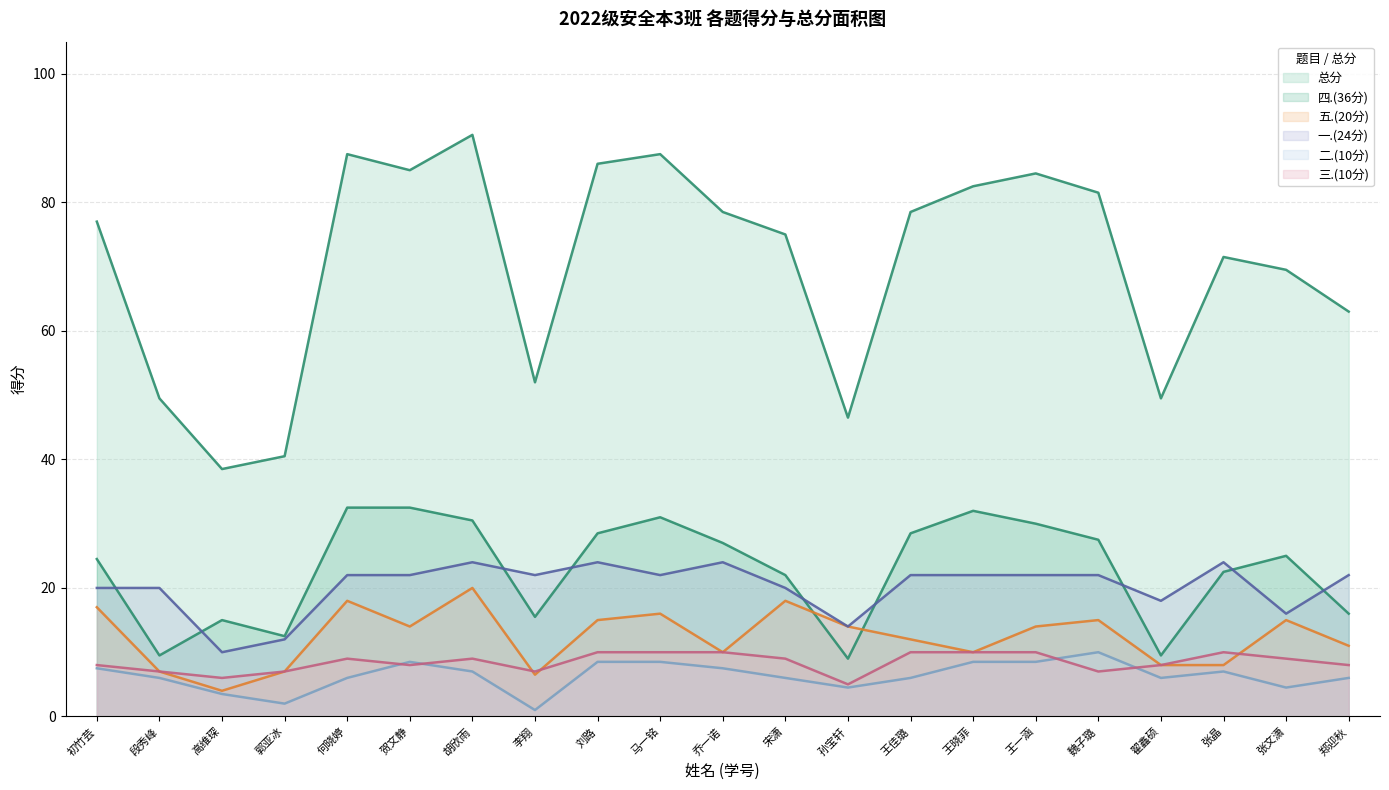

How many 三.(10分) values are between 7 and 10?

19